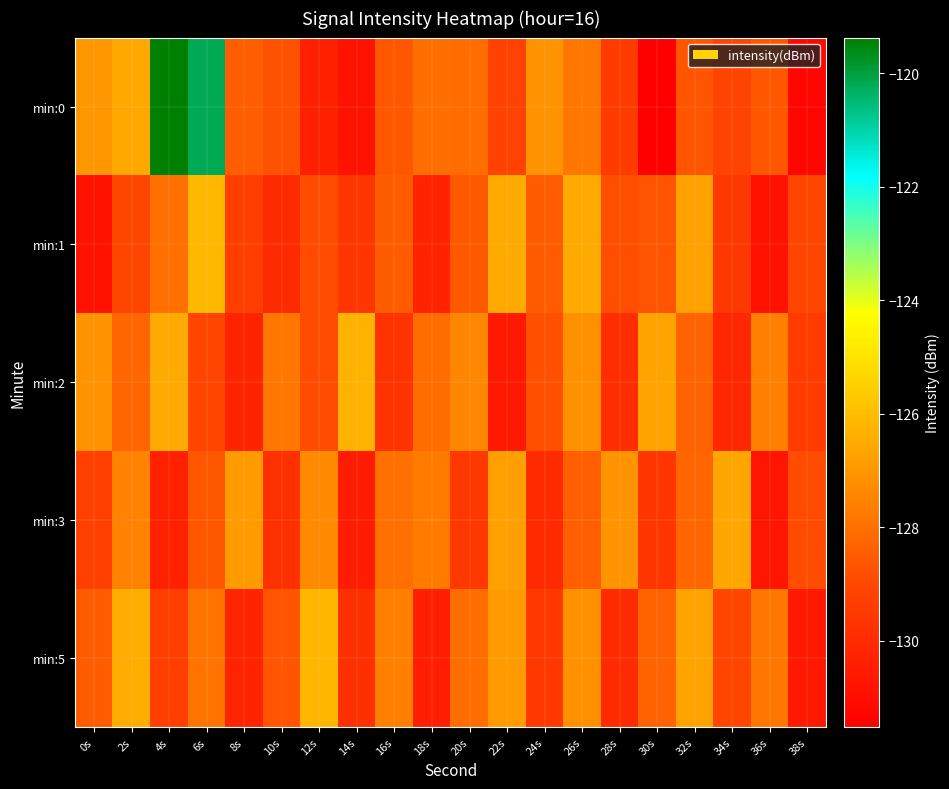

Reading left to right, extract all data points from this chart.

min:0: 0s=-127.0	2s=-126.5	4s=-119.4	6s=-120.2	8s=-128.5	10s=-128.8	12s=-130.4	14s=-130.8	16s=-128.6	18s=-128.0	20s=-128.1	22s=-129.2	24s=-127.1	26s=-127.8	28s=-129.4	30s=-131.5	32s=-128.7	34s=-129.1	36s=-128.6	38s=-131.3
min:1: 0s=-130.8	2s=-129.0	4s=-128.0	6s=-126.1	8s=-129.3	10s=-130.0	12s=-128.9	14s=-129.6	16s=-128.5	18s=-130.3	20s=-128.6	22s=-126.5	24s=-128.5	26s=-126.5	28s=-128.8	30s=-128.7	32s=-126.8	34s=-129.5	36s=-130.8	38s=-129.0
min:2: 0s=-127.1	2s=-128.2	4s=-126.5	6s=-129.1	8s=-130.2	10s=-127.8	12s=-128.9	14s=-126.3	16s=-129.7	18s=-128.1	20s=-127.4	22s=-130.6	24s=-128.8	26s=-127.2	28s=-129.9	30s=-126.7	32s=-128.3	34s=-130.1	36s=-127.6	38s=-129.4
min:3: 0s=-129.2	2s=-127.5	4s=-130.3	6s=-128.6	8s=-126.9	10s=-129.8	12s=-127.3	14s=-130.5	16s=-128.0	18s=-127.7	20s=-129.5	22s=-126.8	24s=-130.0	26s=-128.4	28s=-127.1	30s=-129.6	32s=-128.2	34s=-126.6	36s=-130.7	38s=-128.9
min:5: 0s=-128.5	2s=-126.4	4s=-129.3	6s=-127.9	8s=-130.2	10s=-128.7	12s=-126.2	14s=-129.8	16s=-127.6	18s=-130.4	20s=-128.1	22s=-126.9	24s=-129.5	26s=-127.2	28s=-130.0	30s=-128.3	32s=-126.7	34s=-129.1	36s=-127.8	38s=-130.6